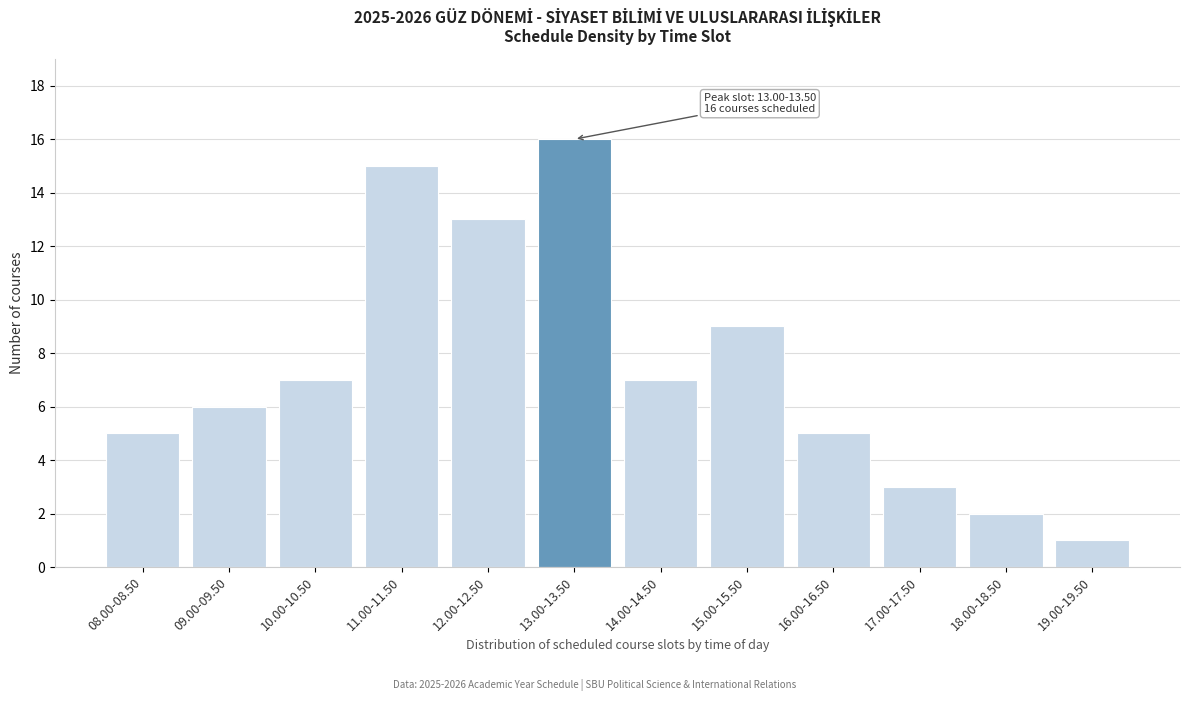

Reading right to left, list all the values displayed in this chart.

19.00-19.50=1	18.00-18.50=2	17.00-17.50=3	16.00-16.50=5	15.00-15.50=9	14.00-14.50=7	13.00-13.50=16	12.00-12.50=13	11.00-11.50=15	10.00-10.50=7	09.00-09.50=6	08.00-08.50=5